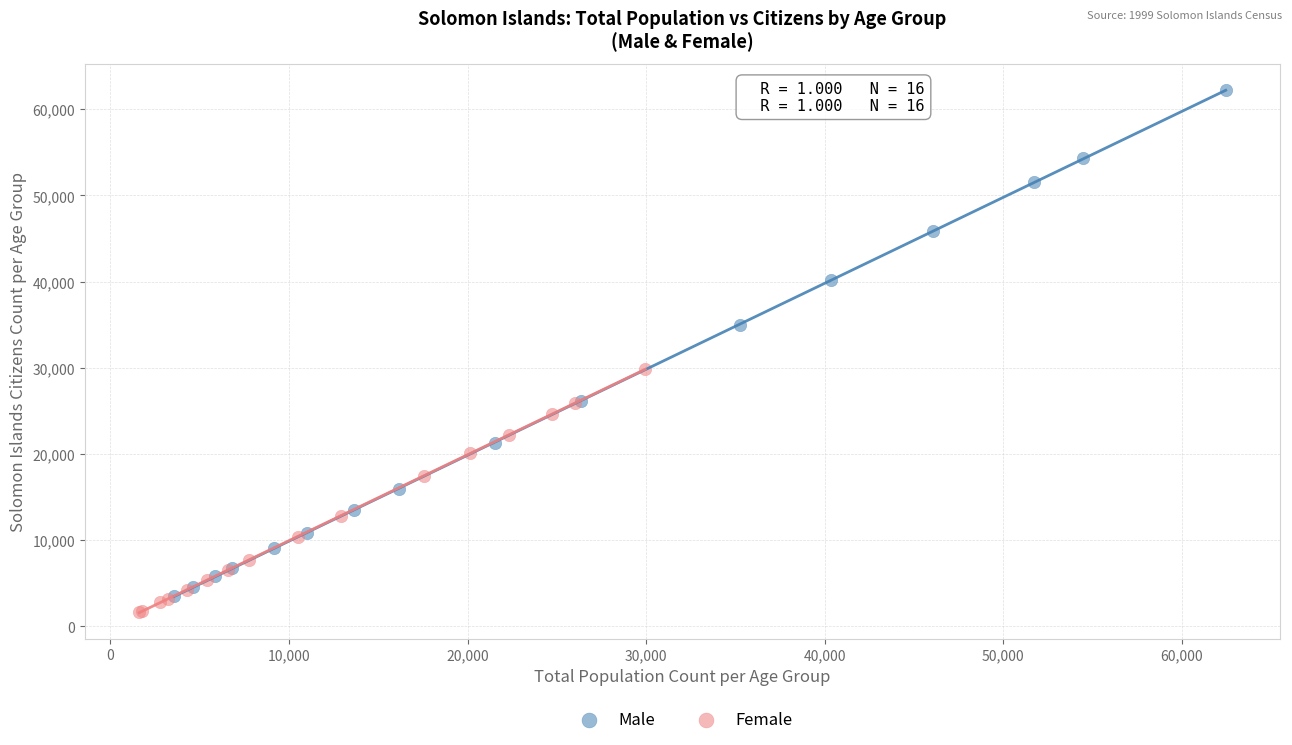

Which series has the largest Y range (max minus min)?

Male